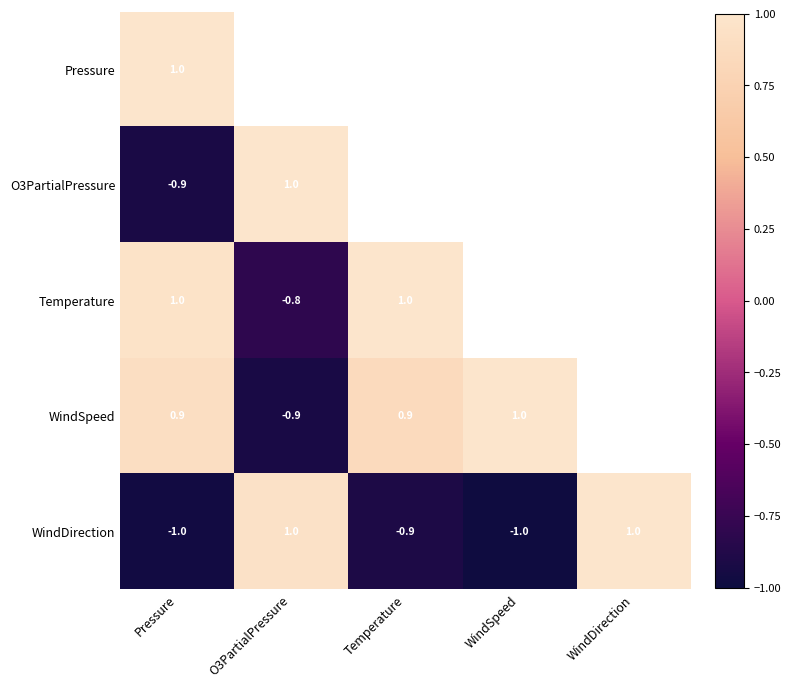

What is the sum of all WindDirection values?

-0.9